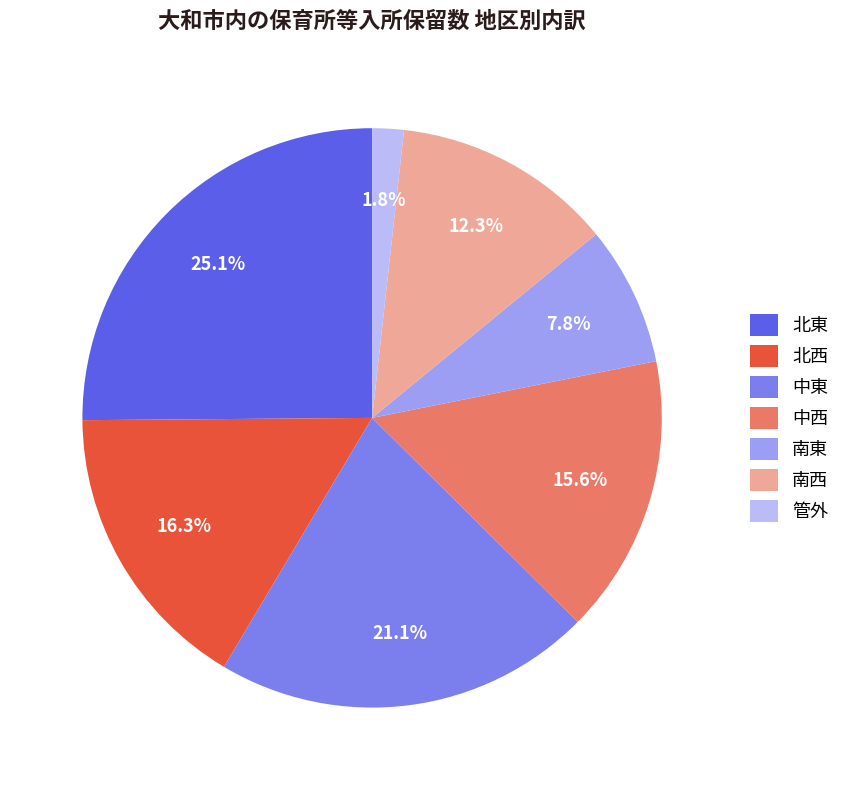

Does 管外 account for over 50% of the chart?

No